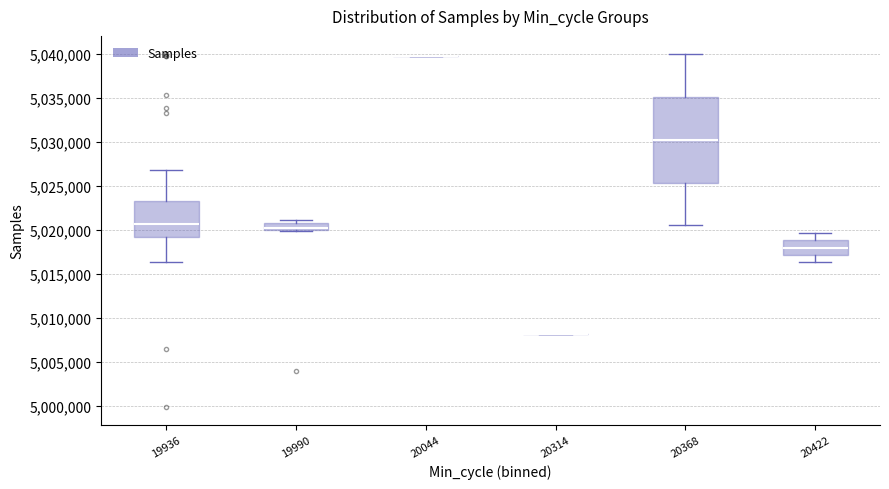

Reading left to right, transcribe this box plot: for each box, give where its median line is, the range the box spans, and where its two whiskers end, as read against the y-axis. The values are not printed on the chart, so give them approximately, as read against the axis.

19936: median 5020500, box 5019000 to 5023500, whiskers 5016500 to 5027000
19990: median 5020500, box 5020000 to 5021000, whiskers 5020000 to 5021000 (just above the box's upper edge)
20044: box collapsed to a line at 5040000, whiskers 5040000 to 5040000
20314: box collapsed to a line at 5008000, whiskers 5008000 to 5008000
20368: median 5030500, box 5025500 to 5035000, whiskers 5020500 to 5040000
20422: median 5018000, box 5017000 to 5019000, whiskers 5016500 to 5019500